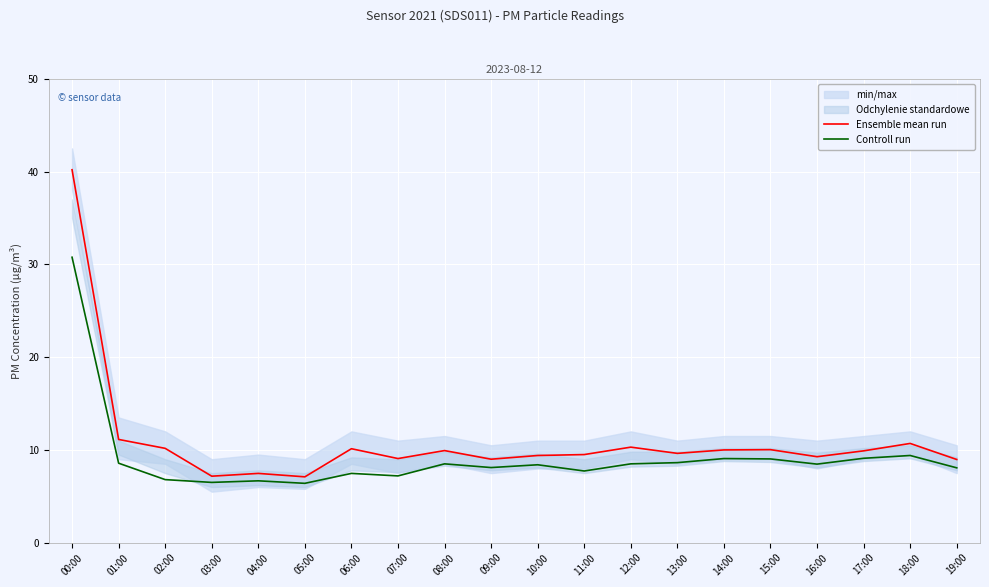

Reading left to right, transcribe all the data shown in this chart.

Ensemble mean run: 00:00=40.2	01:00=11.1	02:00=10.2	03:00=7.2	04:00=7.5	05:00=7.1	06:00=10.1	07:00=9.1	08:00=9.9	09:00=9.0	10:00=9.4	11:00=9.5	12:00=10.3	13:00=9.6	14:00=10.0	15:00=10.0	16:00=9.3	17:00=9.9	18:00=10.7	19:00=9.0
Controll run: 00:00=30.8	01:00=8.6	02:00=6.8	03:00=6.5	04:00=6.7	05:00=6.4	06:00=7.5	07:00=7.2	08:00=8.5	09:00=8.1	10:00=8.4	11:00=7.7	12:00=8.5	13:00=8.6	14:00=9.1	15:00=9.0	16:00=8.5	17:00=9.1	18:00=9.4	19:00=8.1